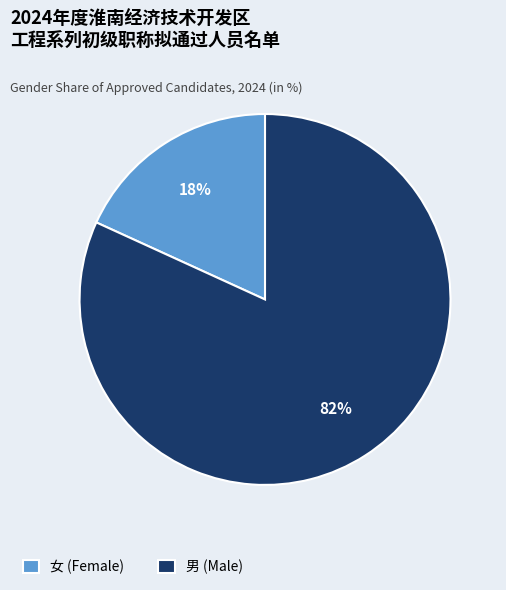

Does any single category account for the majority?

Yes